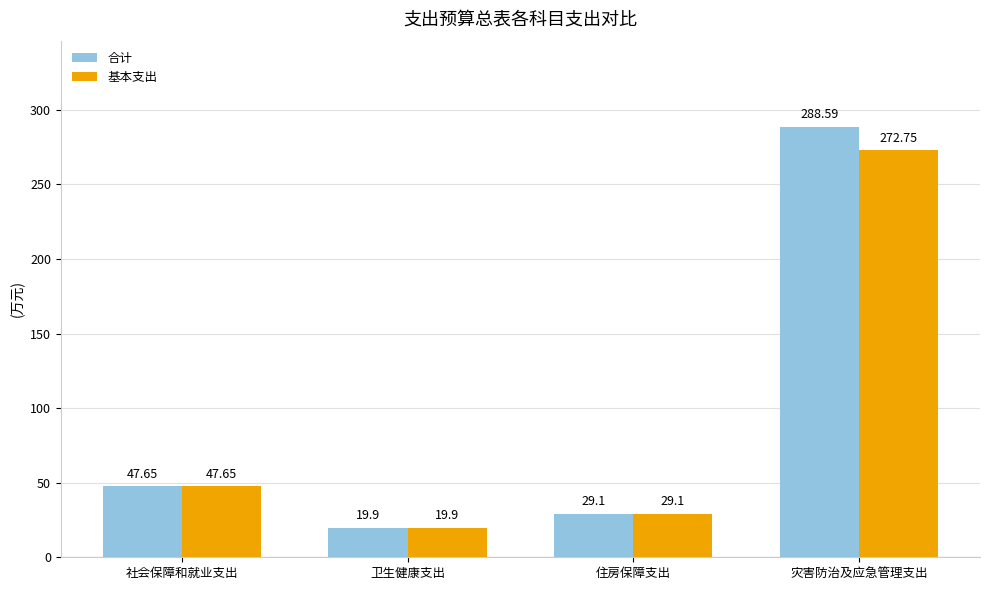

True or false: 合计 has a value of 29.1 at 住房保障支出.

True